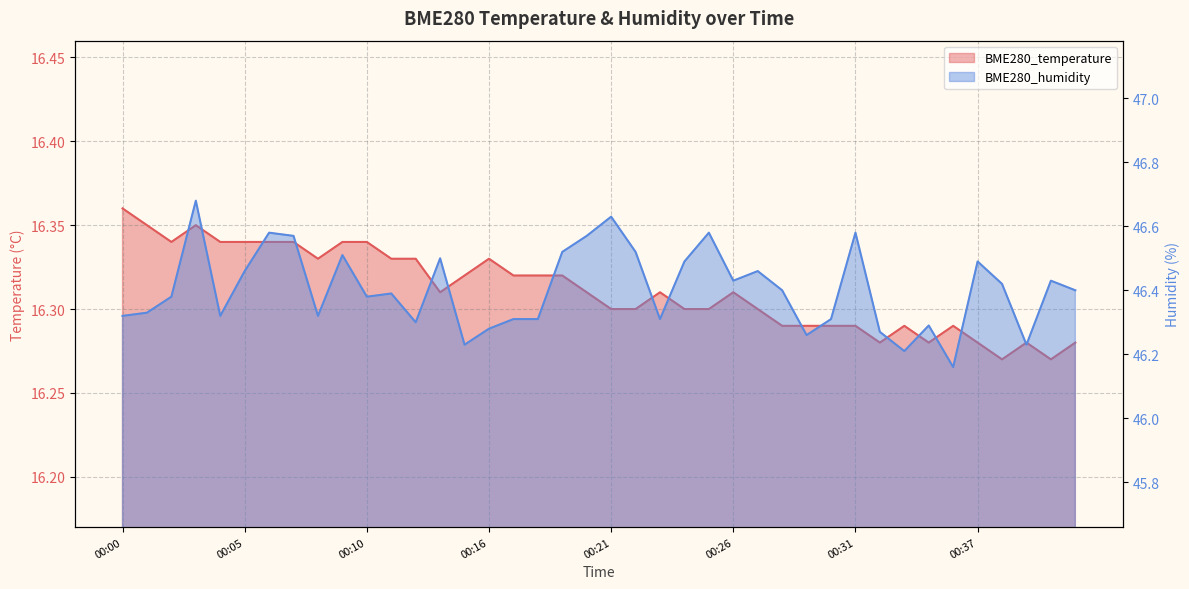

Reading right to left, transcribe all the data shown in this chart.

BME280_temperature: 16.3	16.3	16.3	16.3	16.3	16.3	16.3	16.3	16.3	16.3	16.3	16.3	16.3	16.3	16.3	16.3	16.3	16.3	16.3	16.3	16.3	16.3	16.3	16.3	16.3	16.3	16.3	16.3	16.3	16.3	16.3	16.3	16.3	16.3	16.3	16.3	16.4	16.3	16.4	16.4
BME280_humidity: 46.4	46.4	46.2	46.4	46.5	46.2	46.3	46.2	46.3	46.6	46.3	46.3	46.4	46.5	46.4	46.6	46.5	46.3	46.5	46.6	46.6	46.5	46.3	46.3	46.3	46.2	46.5	46.3	46.4	46.4	46.5	46.3	46.6	46.6	46.5	46.3	46.7	46.4	46.3	46.3